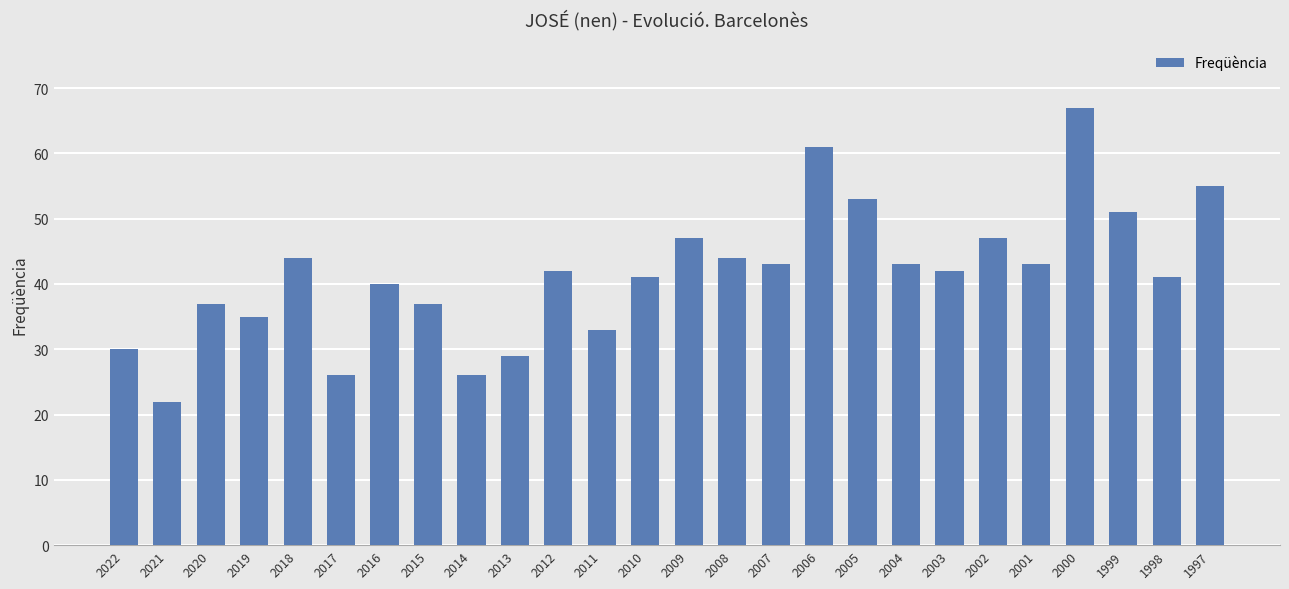

What is the value of the 13th bar from the left?

41